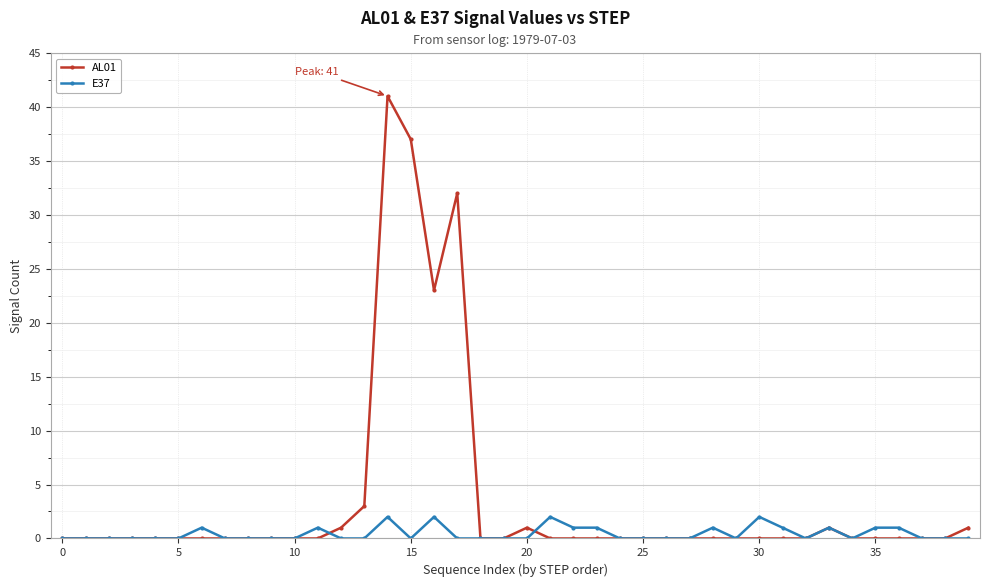

List the series in order of their peak value, lowest first.

E37, AL01